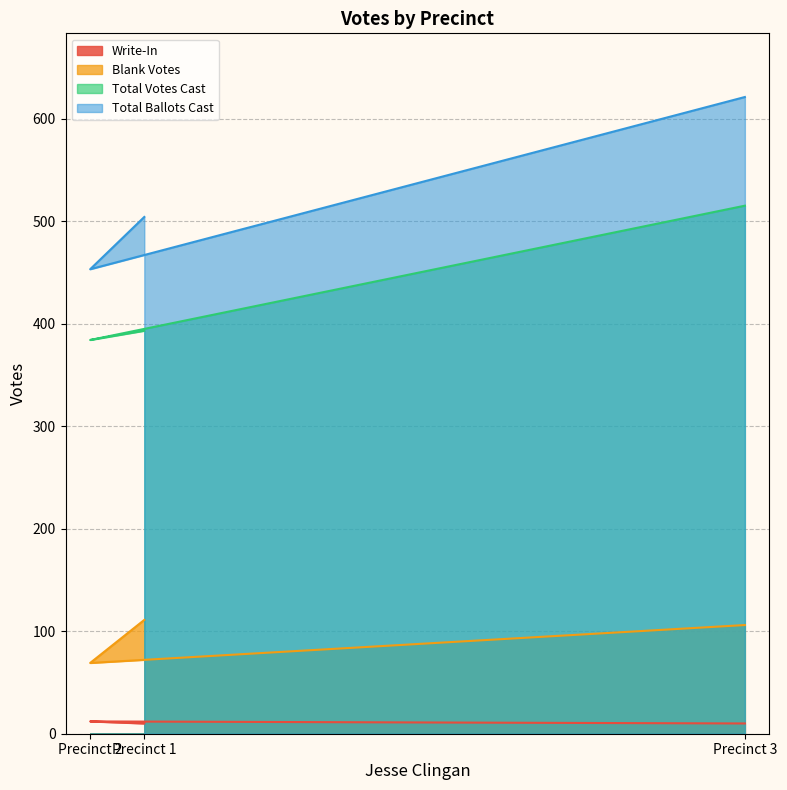

Which series has the largest total across all categories?

Total Ballots Cast